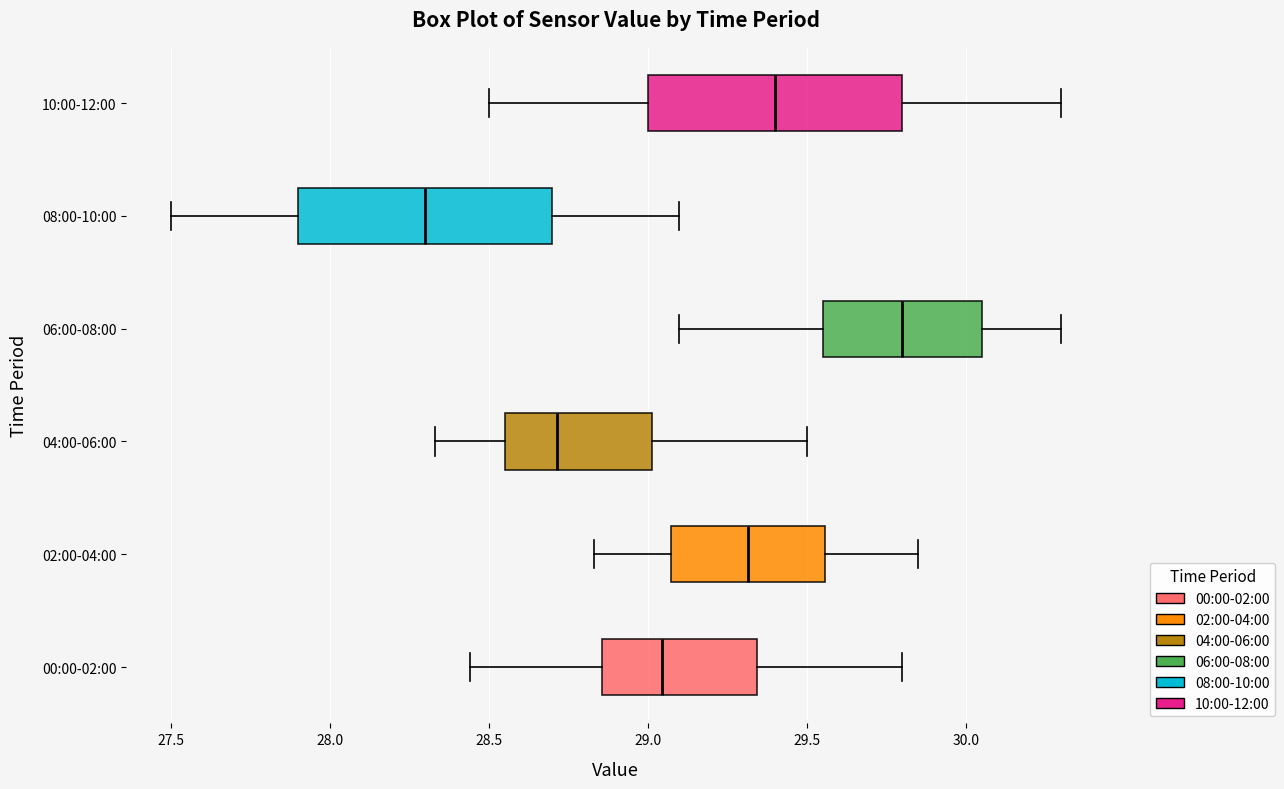

Reading bottom to top, transcribe this box plot: for each box, give where its median line is, the range the box spans, and where its two whiskers end, as read against the x-axis. The values are not printed on the chart, so give them approximately, as read against the axis.

00:00-02:00: median 29.05, box 28.85 to 29.35, whiskers 28.45 to 29.80
02:00-04:00: median 29.30, box 29.05 to 29.55, whiskers 28.85 to 29.85
04:00-06:00: median 28.70, box 28.55 to 29.00, whiskers 28.35 to 29.50
06:00-08:00: median 29.80, box 29.55 to 30.05, whiskers 29.10 to 30.30
08:00-10:00: median 28.30, box 27.90 to 28.70, whiskers 27.50 to 29.10
10:00-12:00: median 29.40, box 29.00 to 29.80, whiskers 28.50 to 30.30